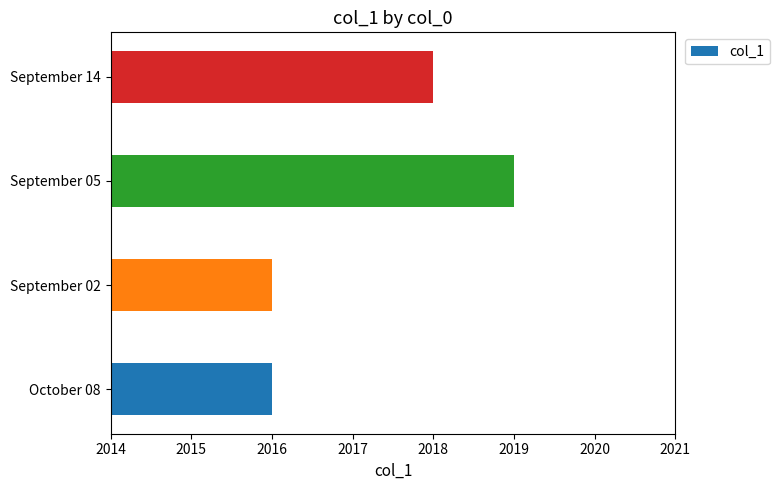

What is the difference between the maximum and second lowest values?

3